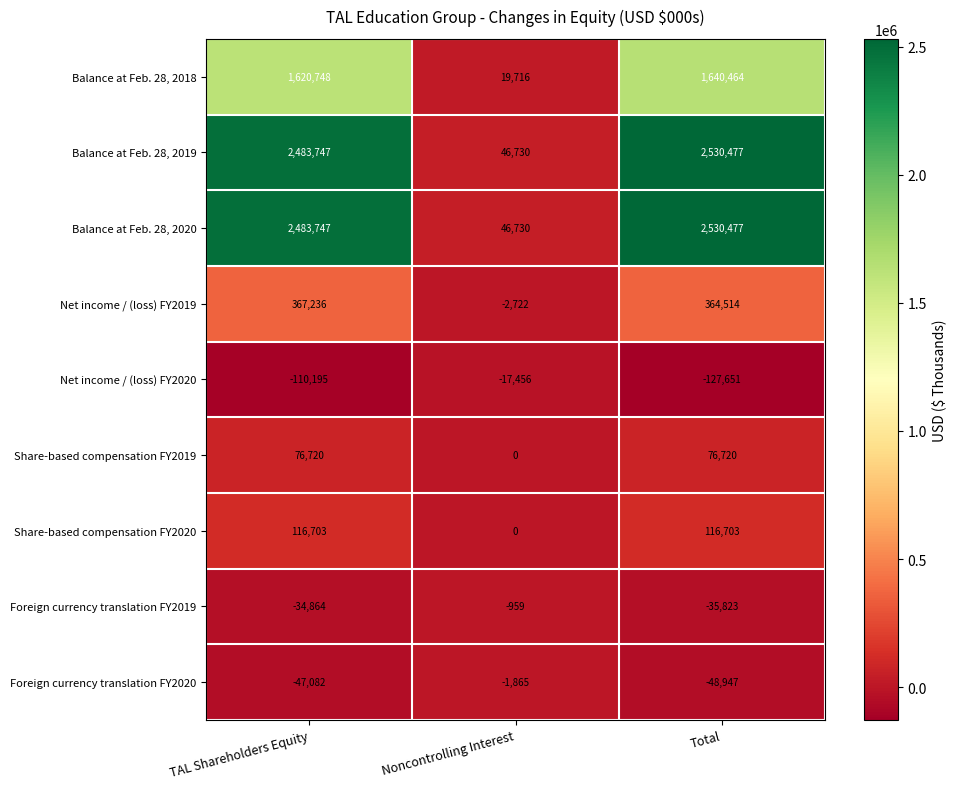

How many series are shown in this chart?

9